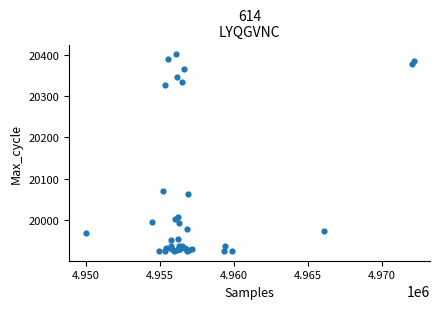

What Y value in the scatter plot is closest to 20163?

20069